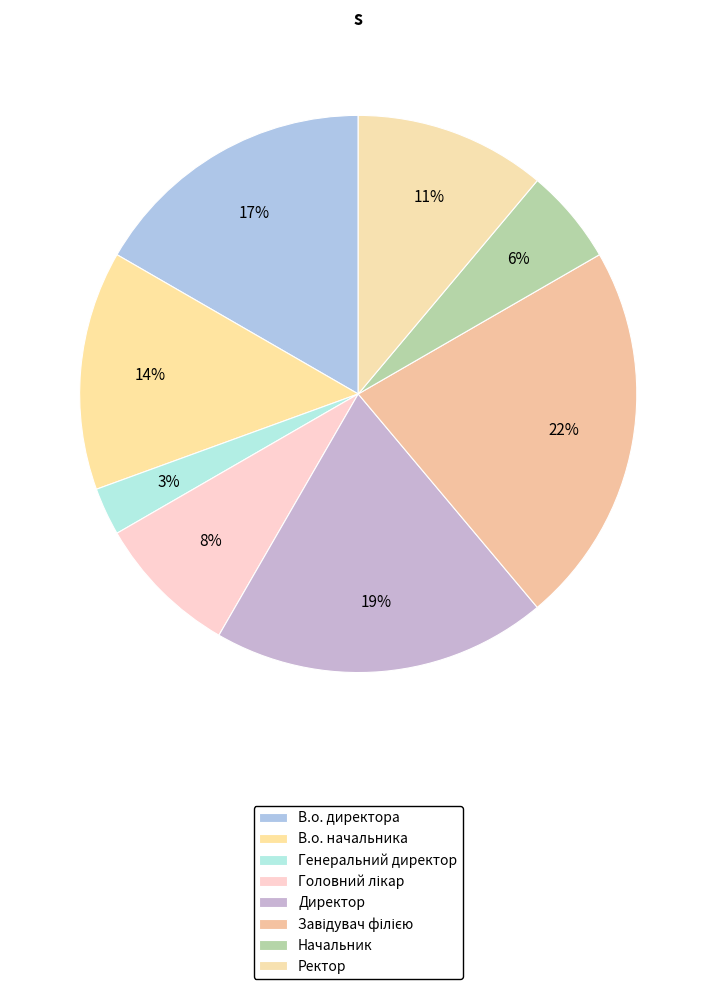

How many slices are in this pie chart?

8